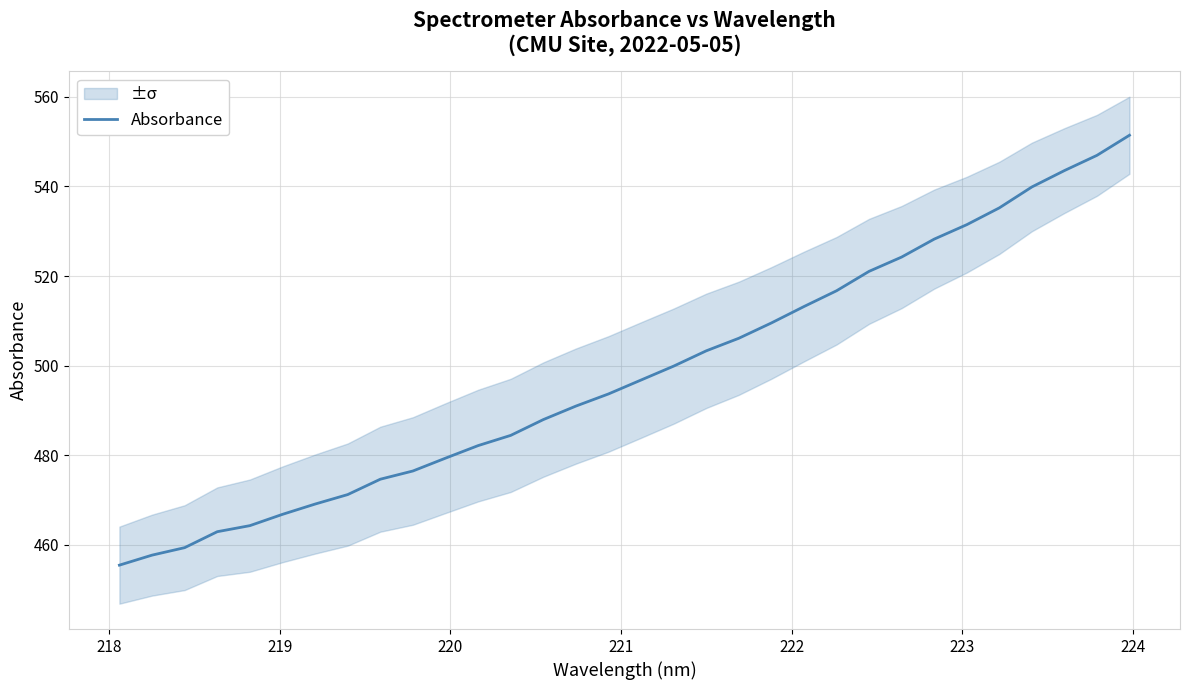

True or false: the data has more than 0 interior local peaks.

False